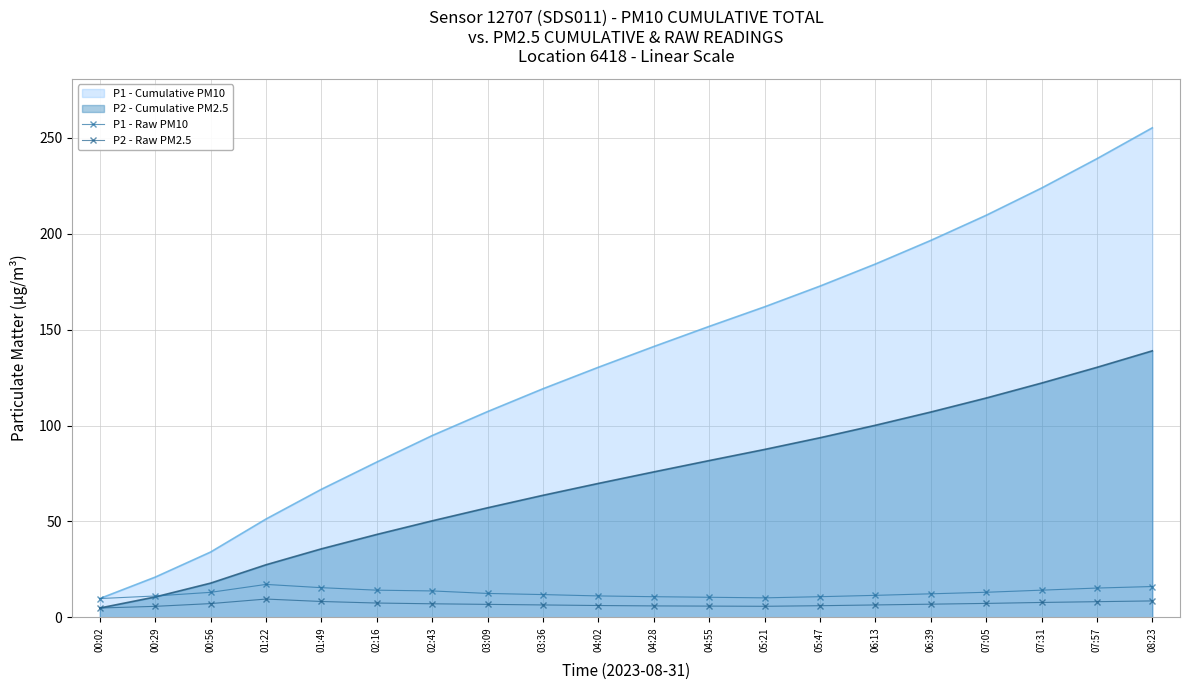

Does the chart have visible grid lines?

Yes